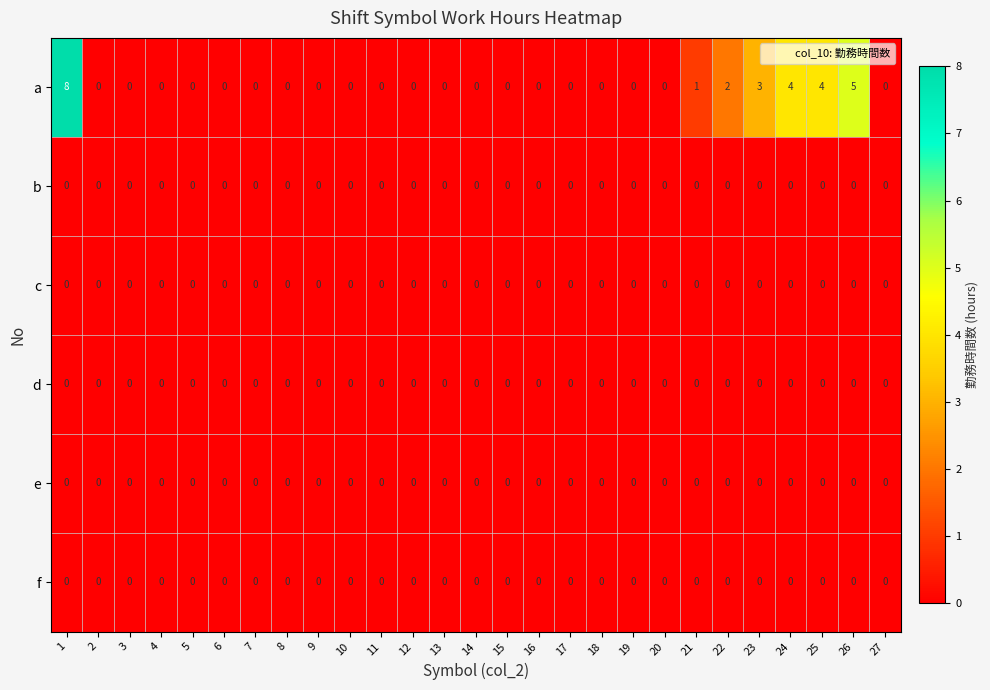

What is the greatest value displayed?

8